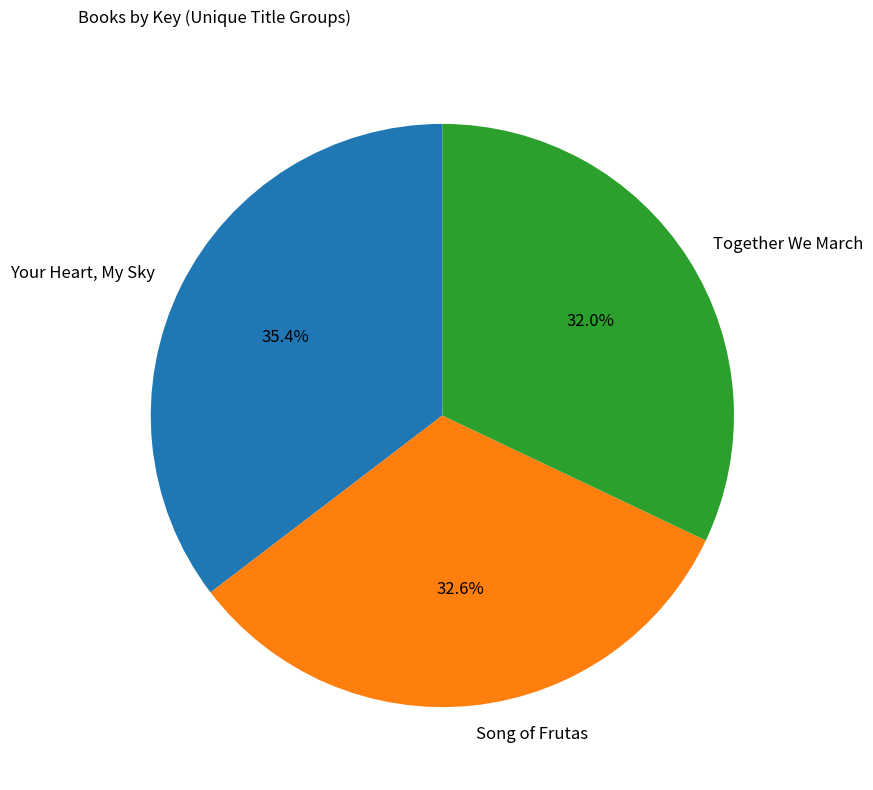

Rank the categories by value from lowest to highest.

Together We March, Song of Frutas, Your Heart, My Sky